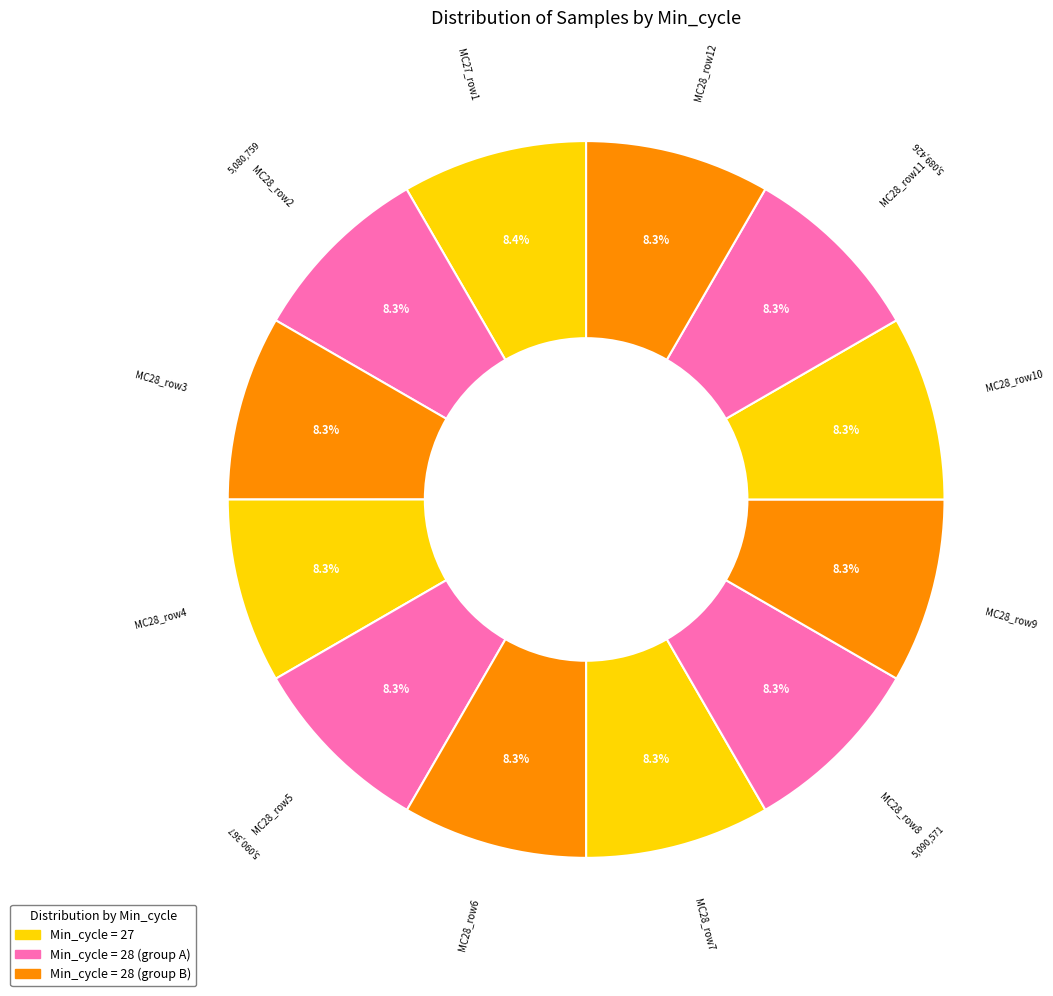

Approximately how many times larger is the value at MC27_row1 compared to MC28_row4?

1.0